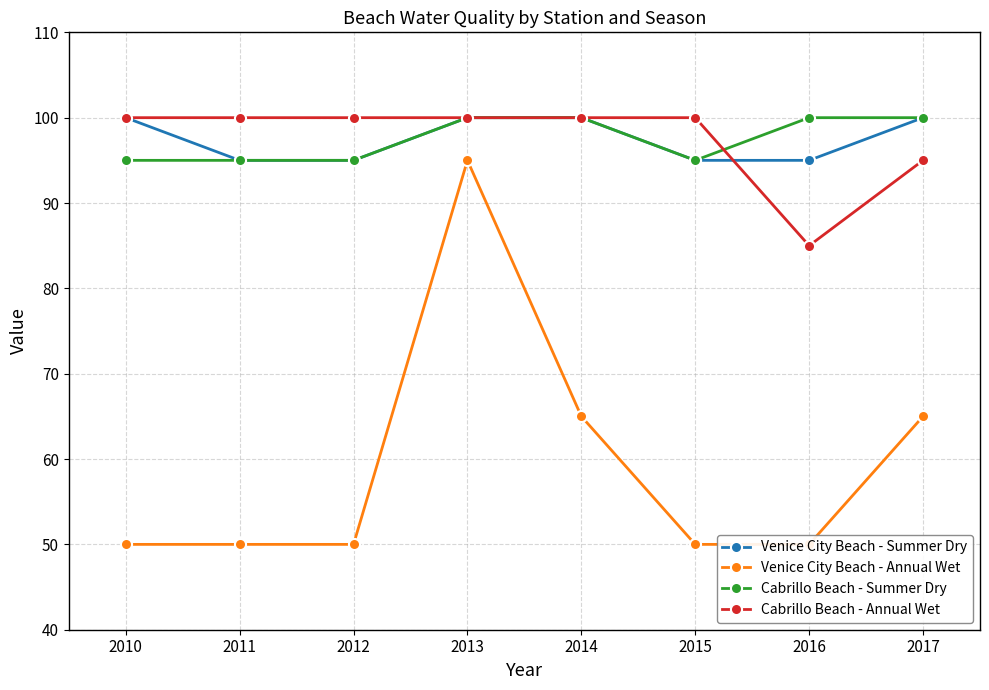

Is it true that Venice City Beach - Annual Wet equals 33 at 2011?

False